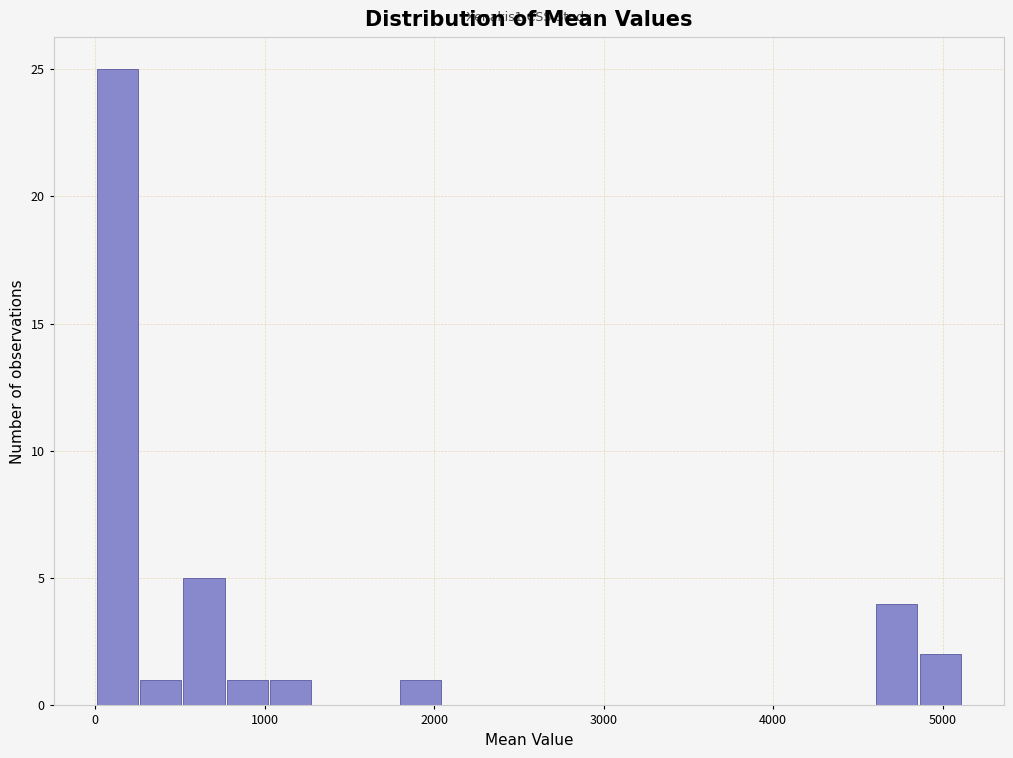

Around what value on the x-axis is the tallest bar? Give the approximate position of its centre, as read against the axis.

100